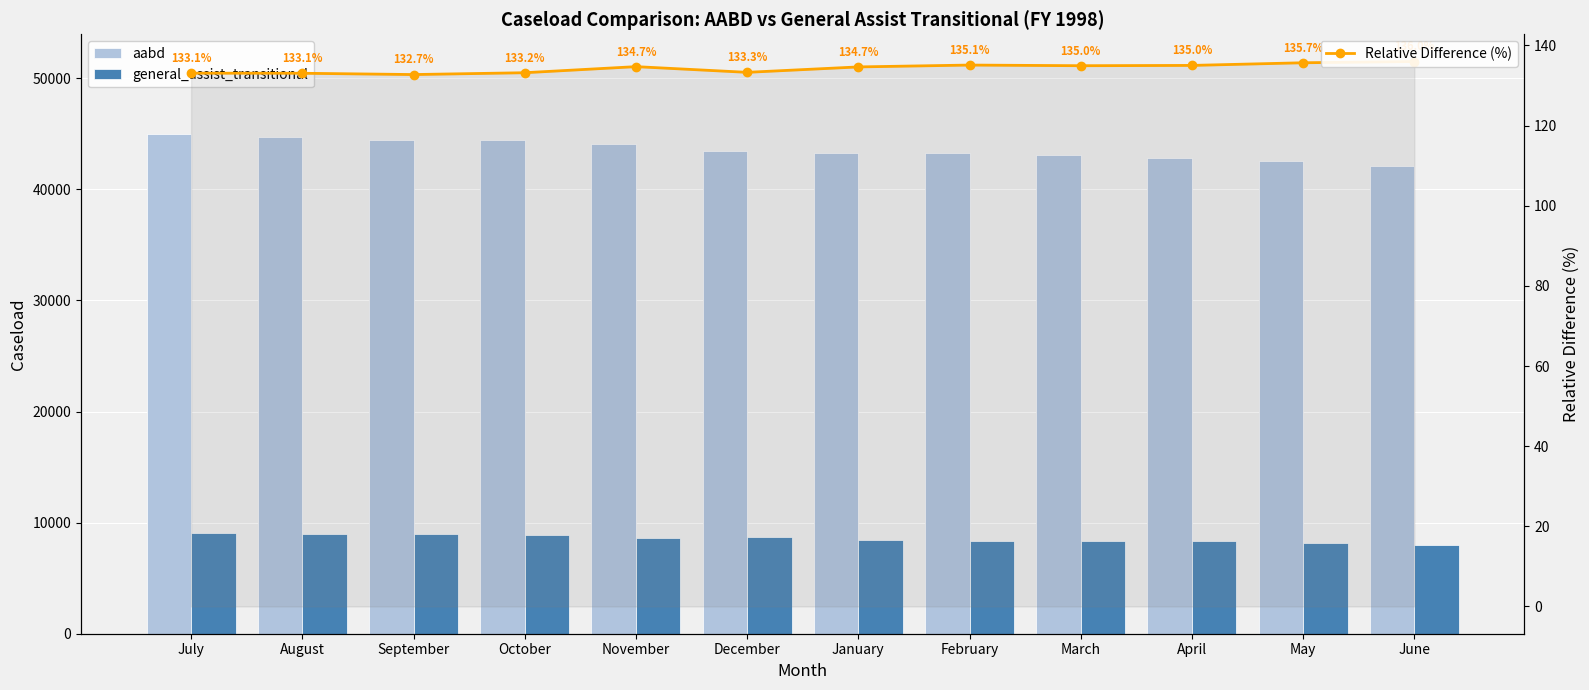

Are the bars horizontal?

No